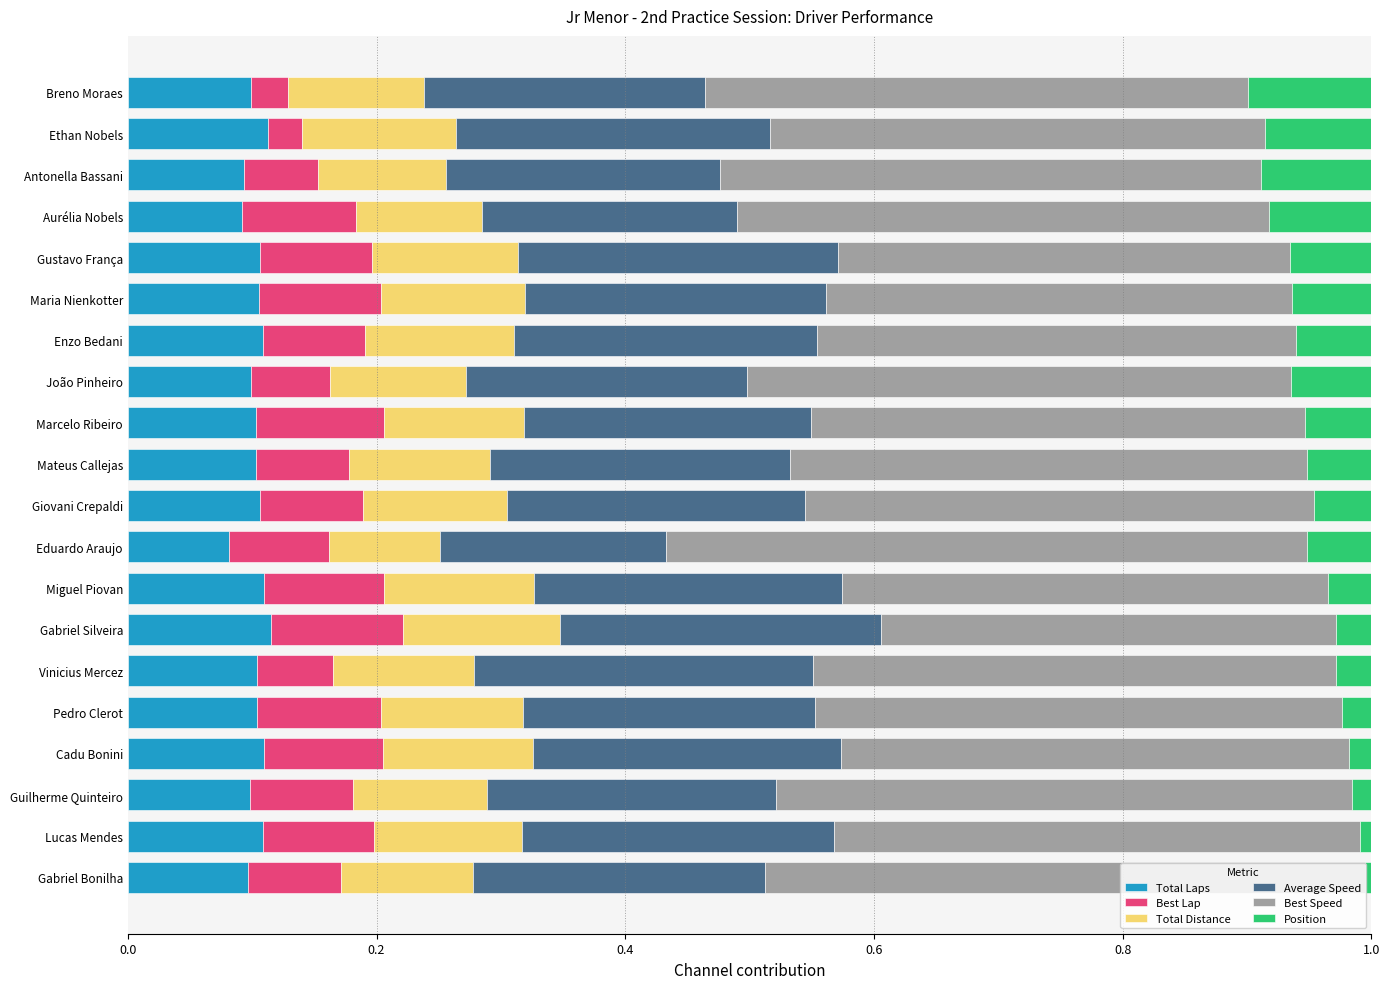

What is the sum of all Total Laps values?

2.1